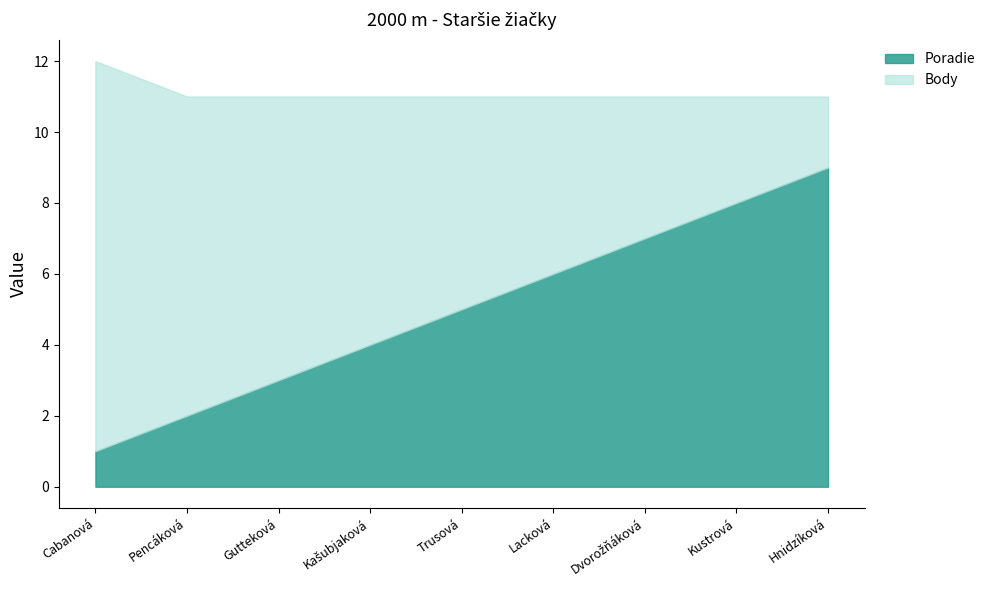

What is the difference between the second highest and minimum values in the Body series?

7